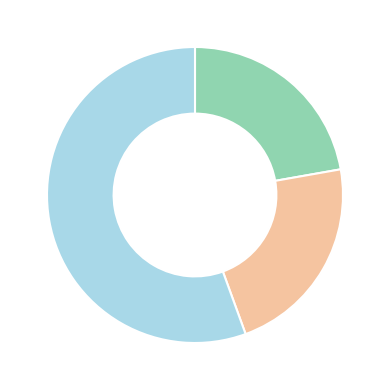

Is there any slice that represents more than half of the pie?

Yes